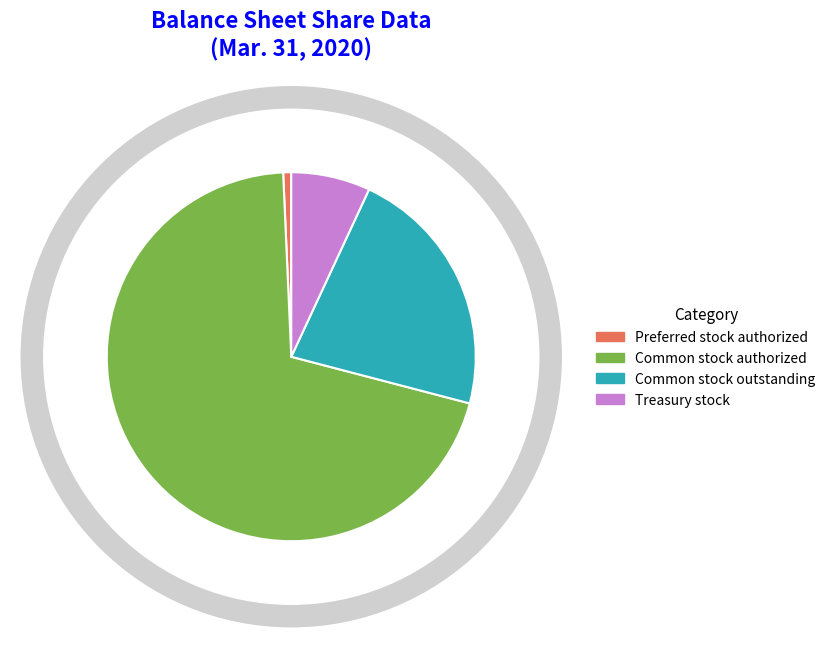

How many slices are in this pie chart?

4